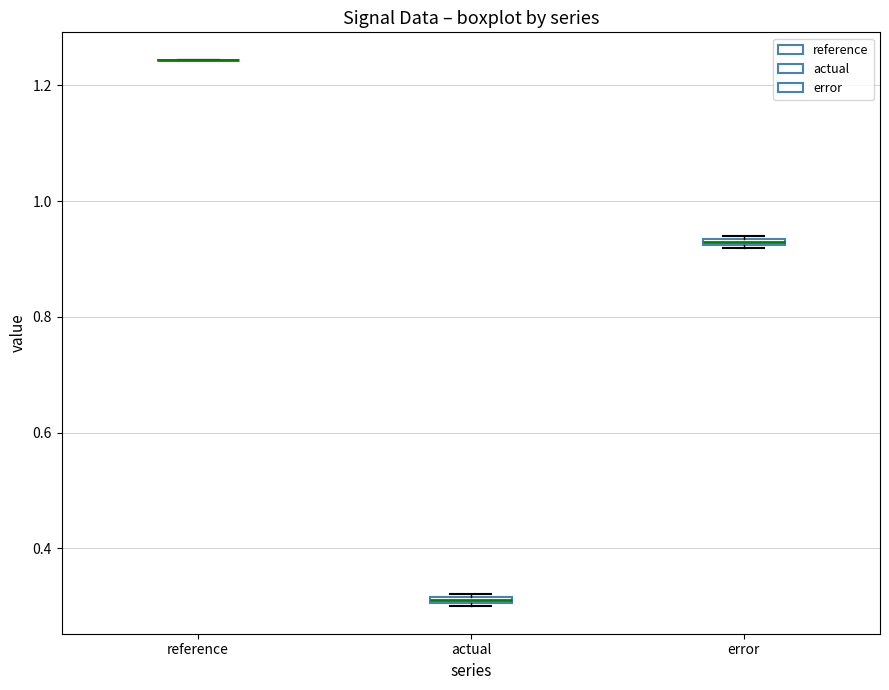

Where is the lower edge of the box for actual on the y-axis? The values are not printed on the chart, so give them approximately, as read against the axis.

0.30